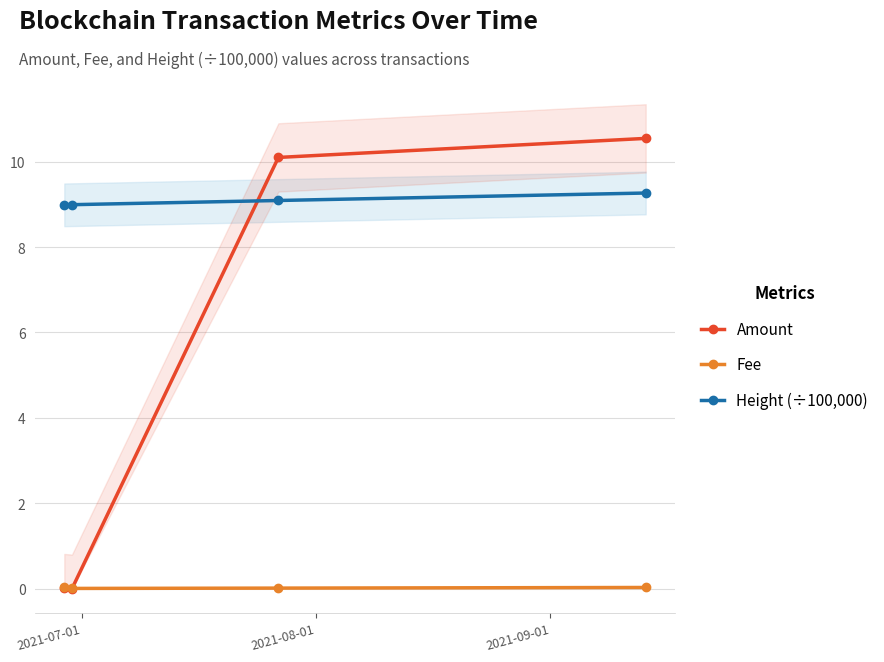

True or false: Amount has more than 0 interior local peaks.

False